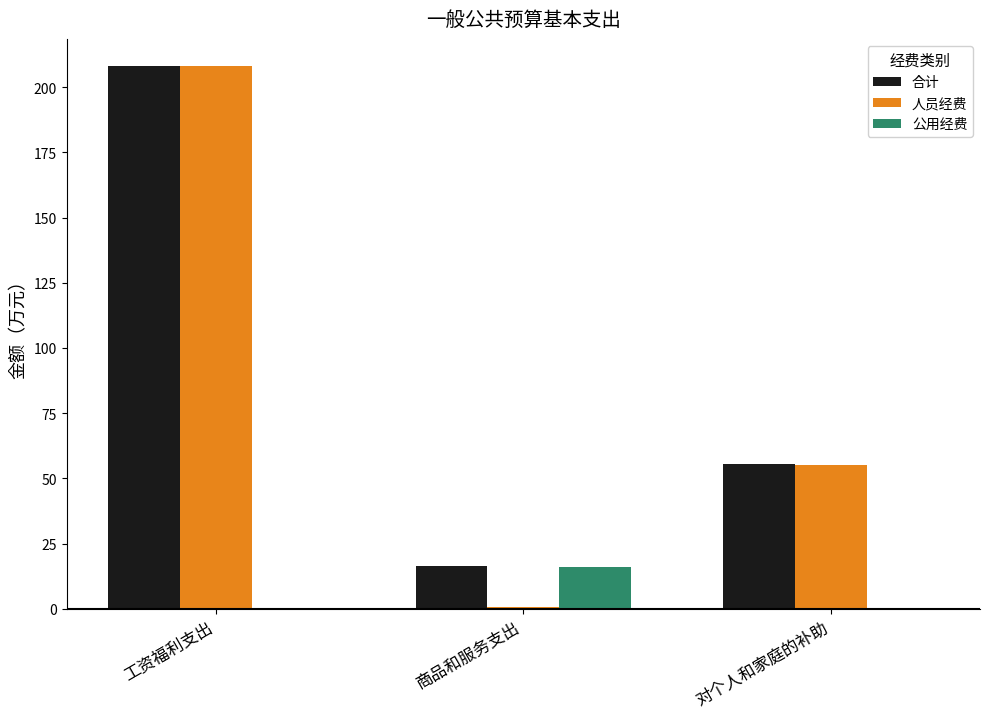

Are the bars grouped side by side (vs. stacked)?

Yes